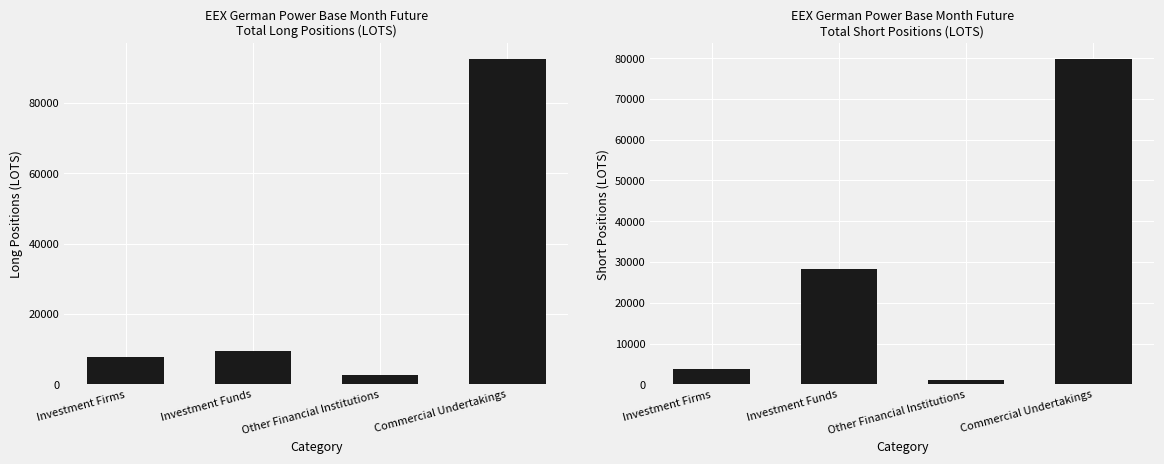

What is the sum of all Long Positions values?

112035.4